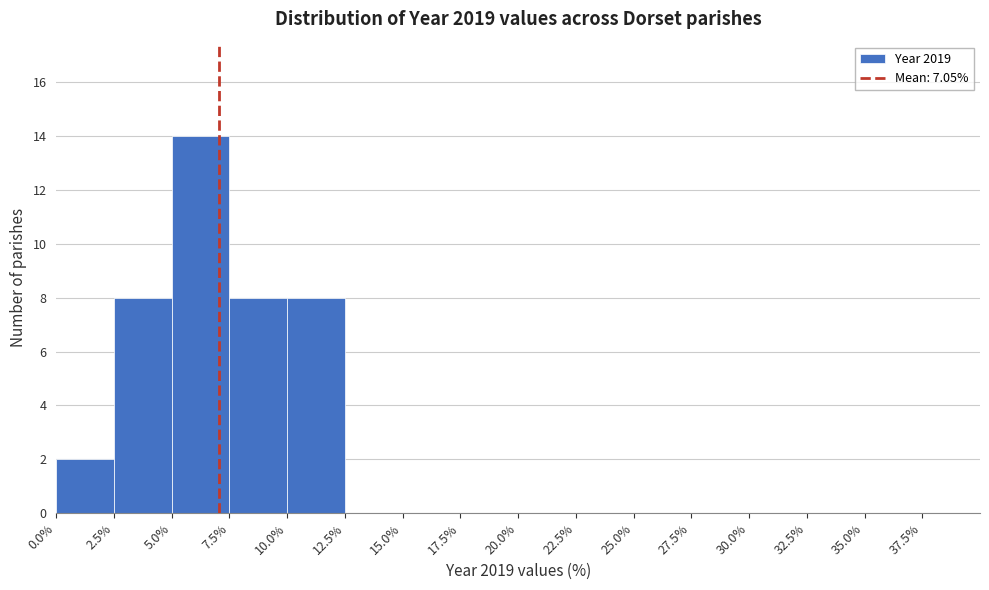

Reading left to right, transcribe this chart: for each bar, give the range it covers on the x-axis and its height. The values are not printed on the chart, so give them approximately, as read against the axis.

0.0% to 2.5%: 2
2.5% to 5.0%: 8
5.0% to 7.5%: 14
7.5% to 10.0%: 8
10.0% to 12.5%: 8
12.5% to 15.0%: 0
15.0% to 17.5%: 0
17.5% to 20.0%: 0
20.0% to 22.5%: 0
22.5% to 25.0%: 0
25.0% to 27.5%: 0
27.5% to 30.0%: 0
30.0% to 32.5%: 0
32.5% to 35.0%: 0
35.0% to 37.5%: 0